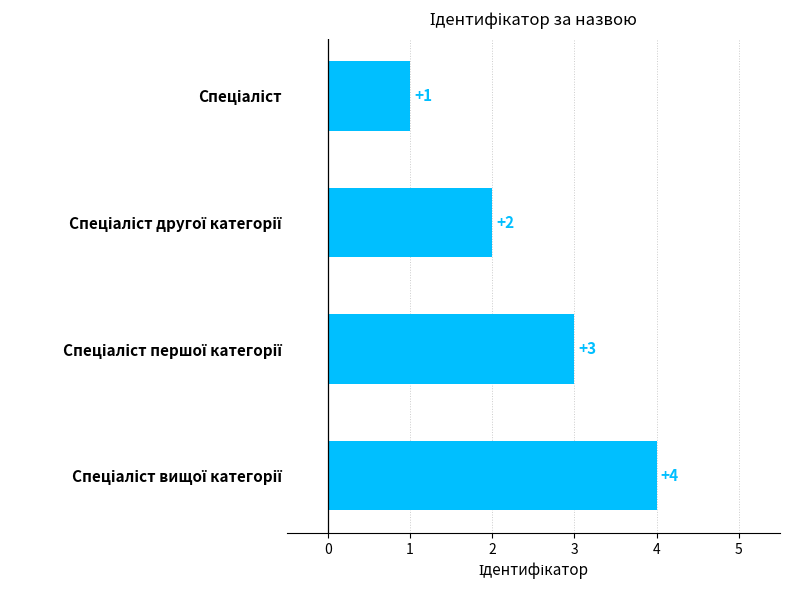

What is the sum of all values?

10